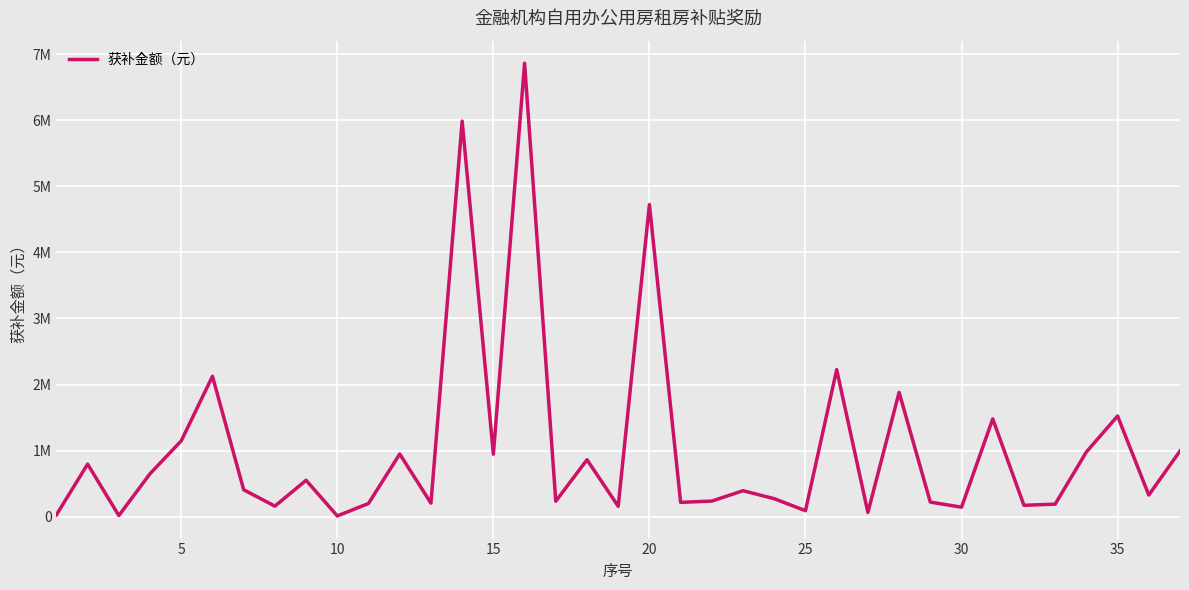

What is the difference between the second highest and minimum values?

5974166.9